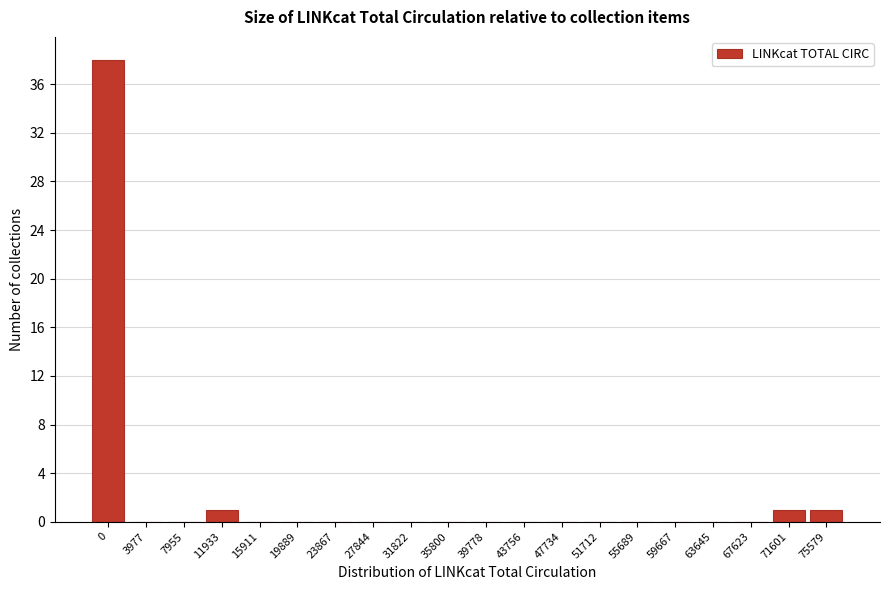

Reading right to left, list all the values displayed in this chart.

75579=1	71601=1	67623=0	63645=0	59667=0	55689=0	51712=0	47734=0	43756=0	39778=0	35800=0	31822=0	27844=0	23867=0	19889=0	15911=0	11933=1	7955=0	3977=0	0=38